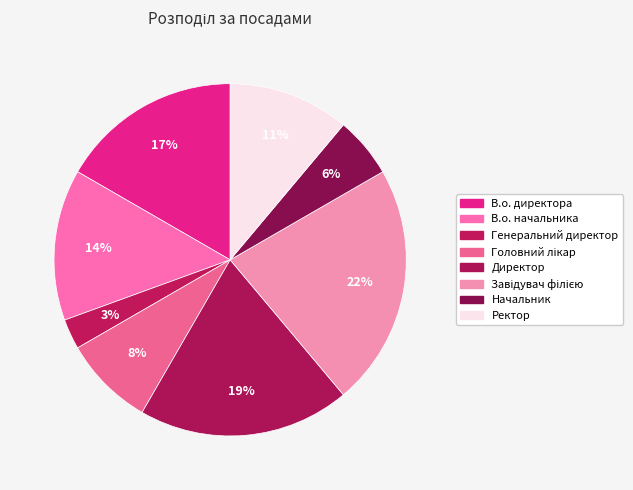

How many slices are in this pie chart?

8